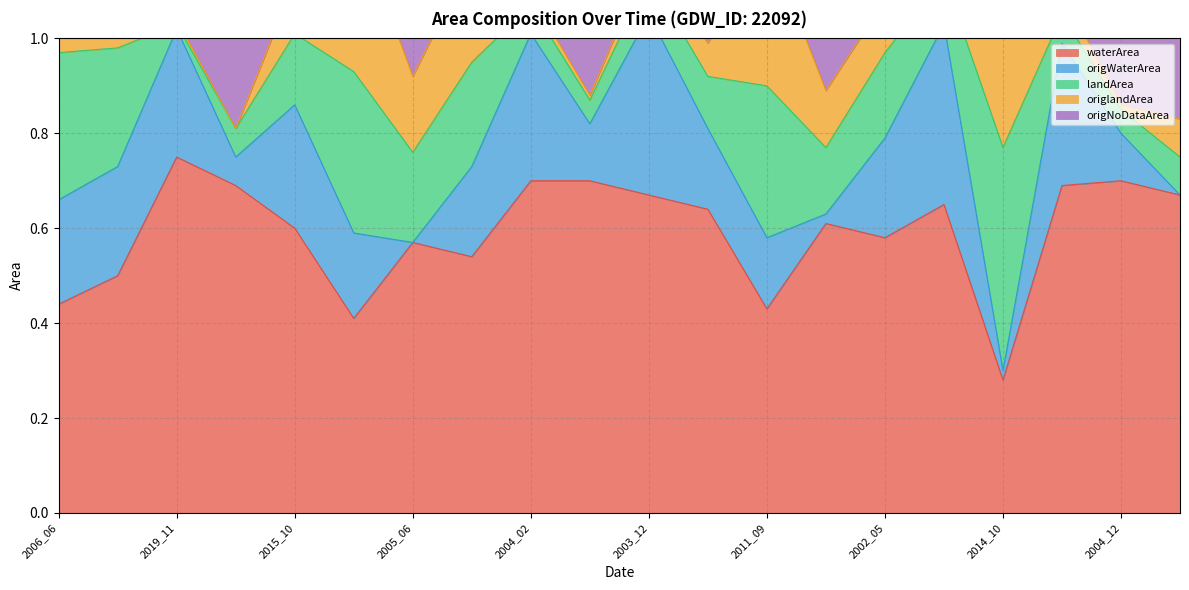

At which label does waterArea reach its minimum?

2014_10